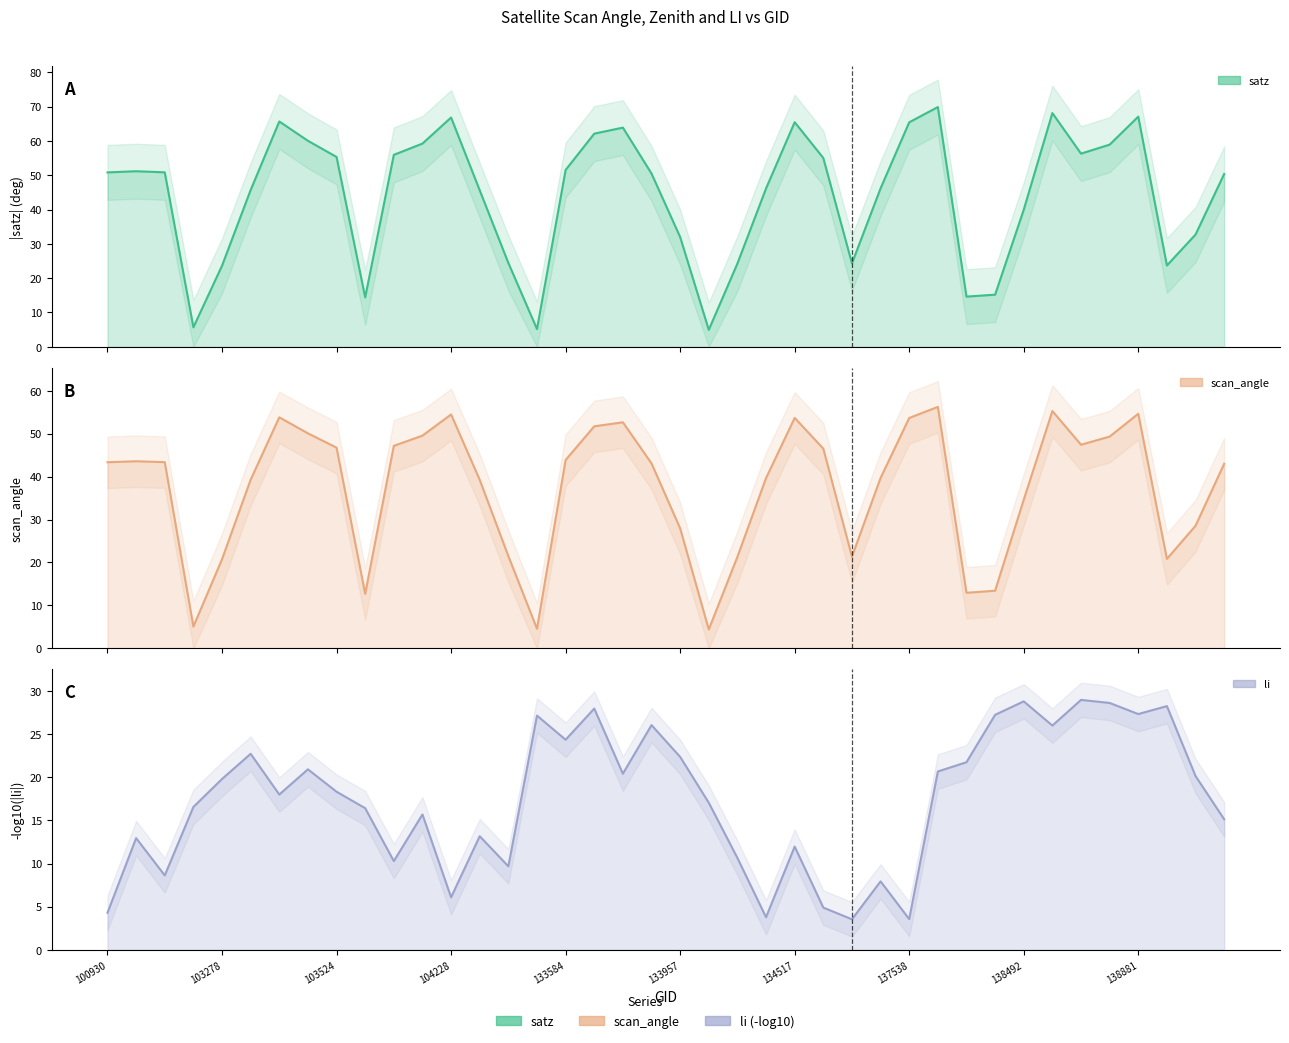

True or false: satz and li cross at least once.

True